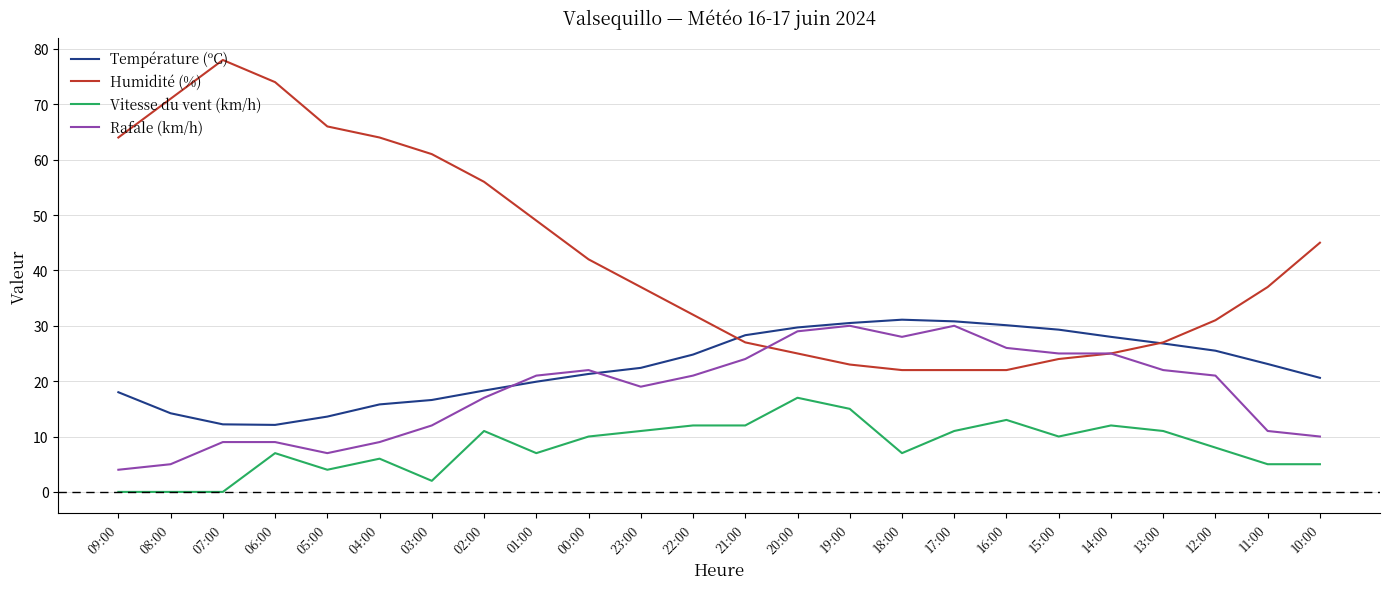

Is the value of Vitesse du vent (km/h) at 03:00 greater than the value of Humidité (%) at 20:00?

No